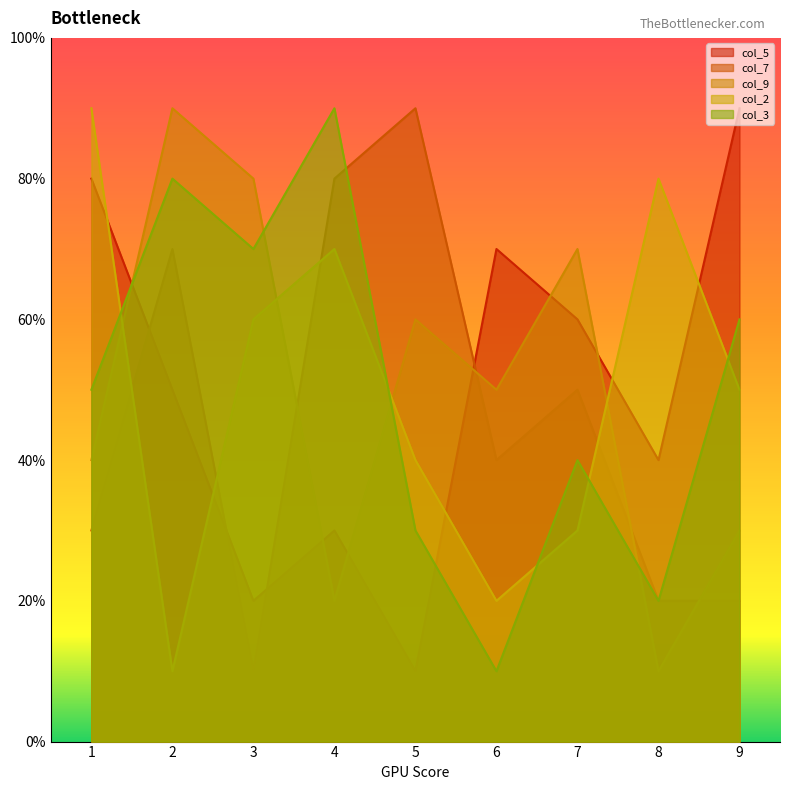

Is the value of col_3 at 3 greater than the value of col_2 at 3?

Yes